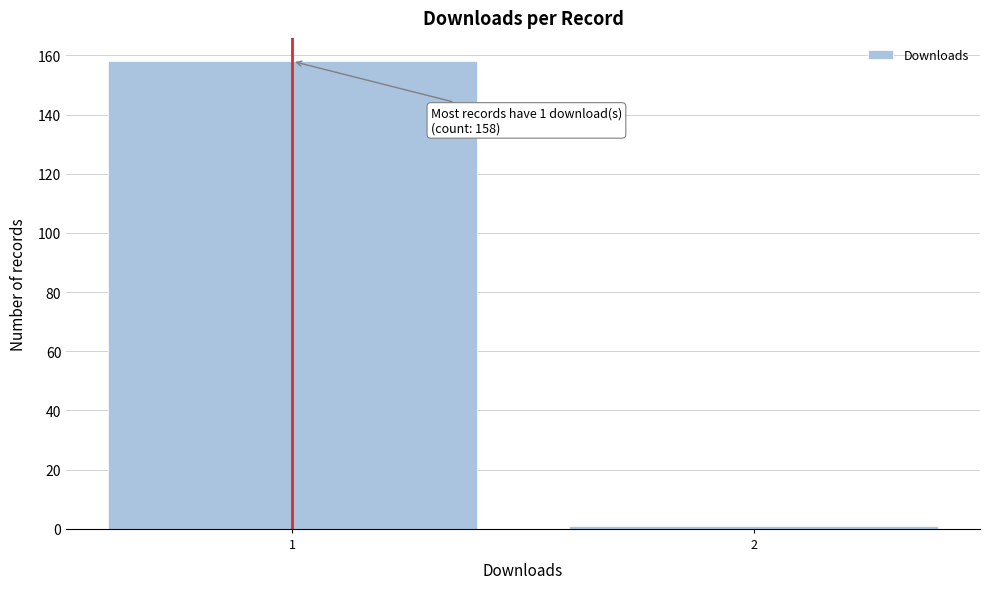

Reading left to right, extract all data points from this chart.

1=158	2=1